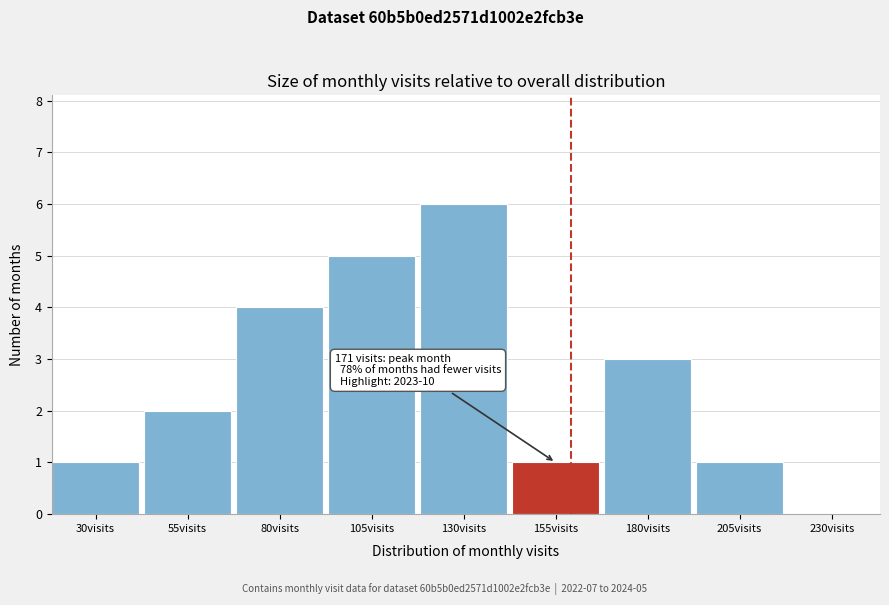

Reading left to right, what are all the values shown in this chart?

30visits=1	55visits=2	80visits=4	105visits=5	130visits=6	155visits=1	180visits=3	205visits=1	230visits=0